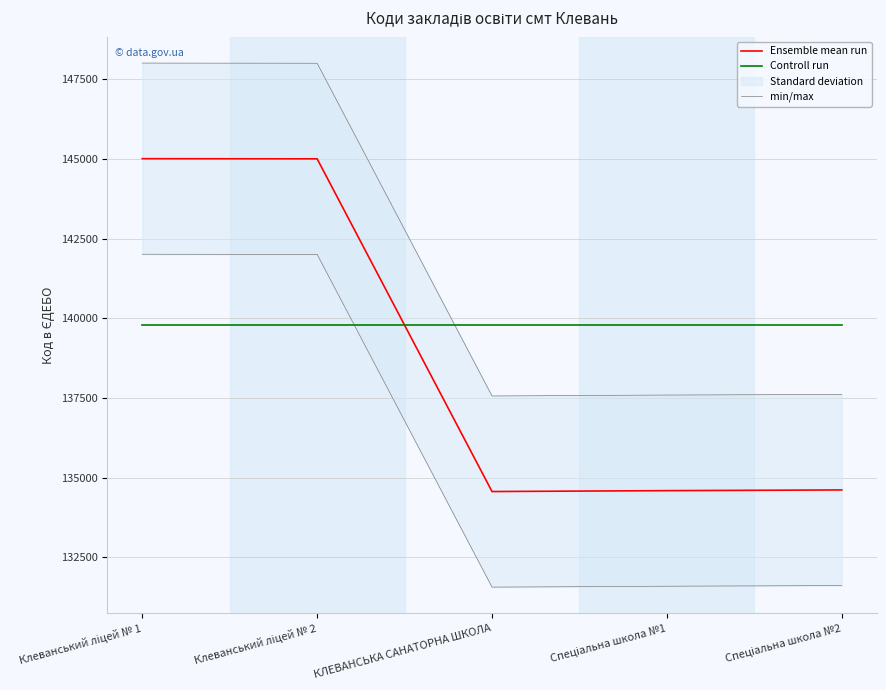

After their last crossing, which series has the higher values: Controll run or Ensemble mean run?

Controll run